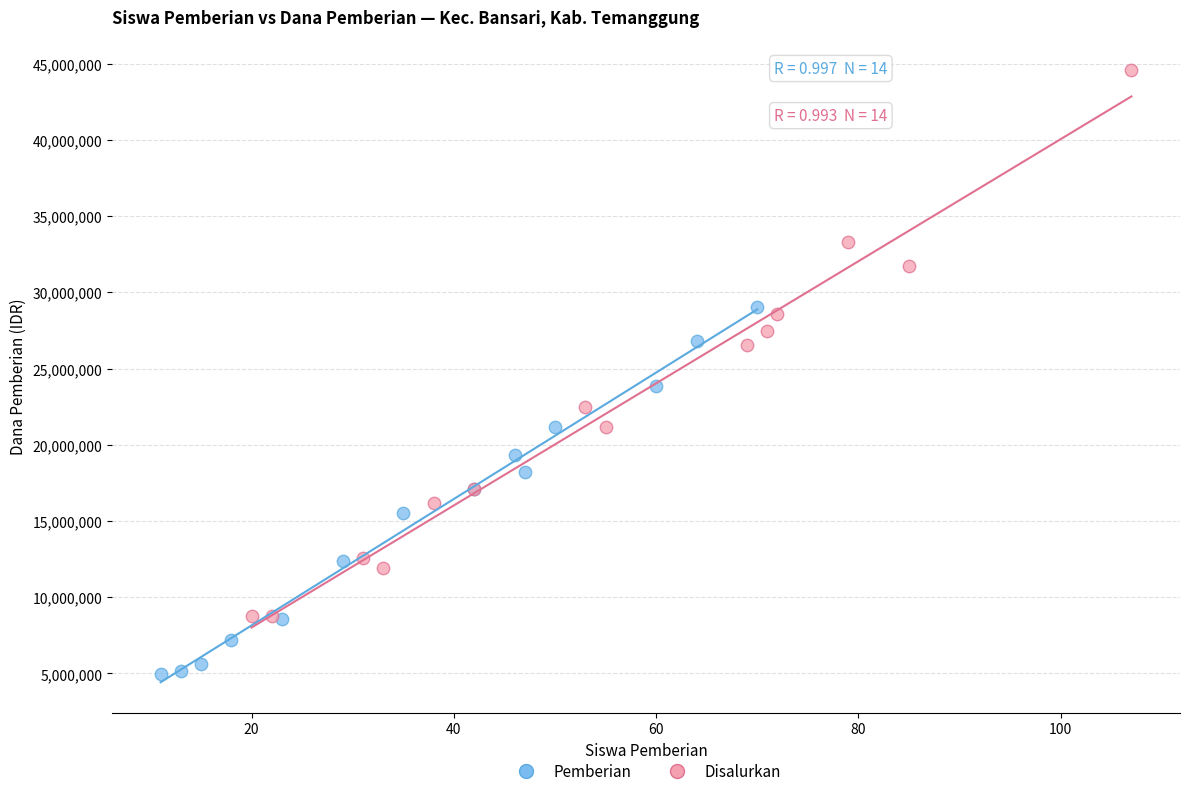

Which series contains the highest Y value?

Disalurkan